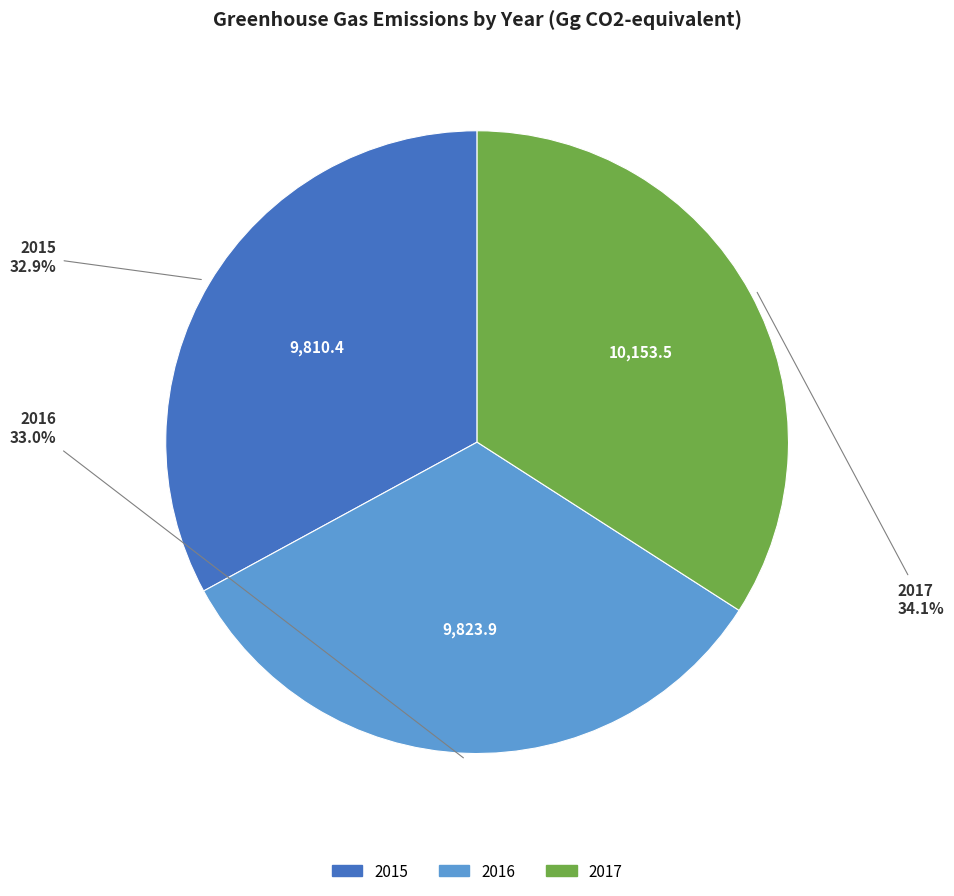

Combined, do 2016 and 2015 account for over 50%?

Yes